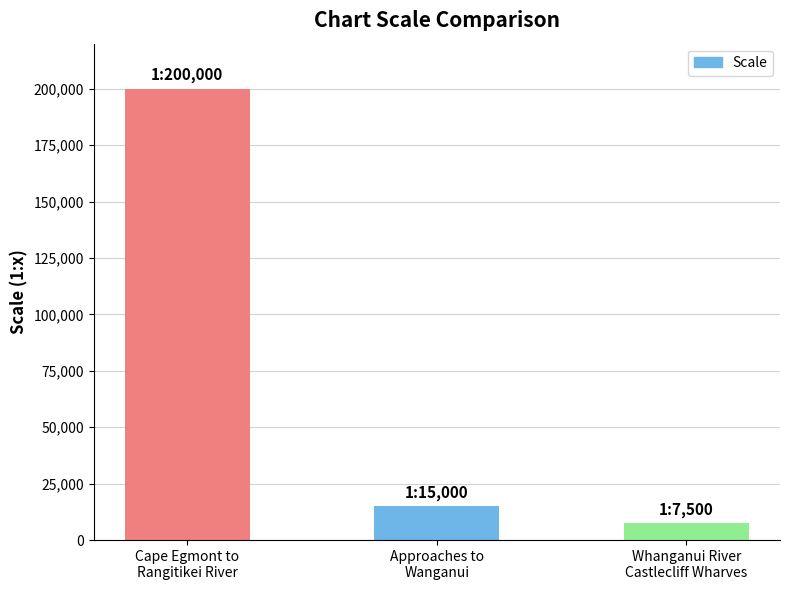

At which label does the data first exceed 15000?

Cape Egmont to
Rangitikei River